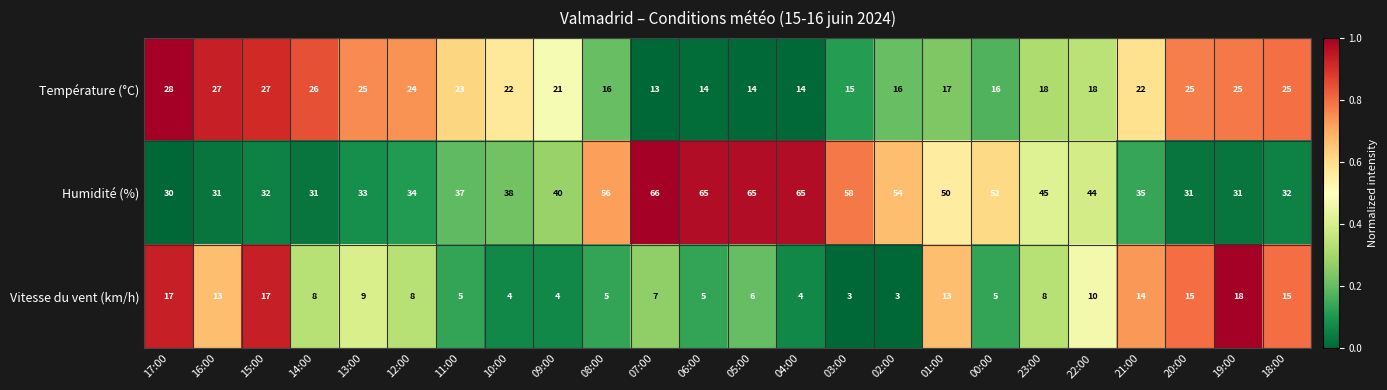

Read the Température (°C) value at 16:00, to the nearest 5.

25